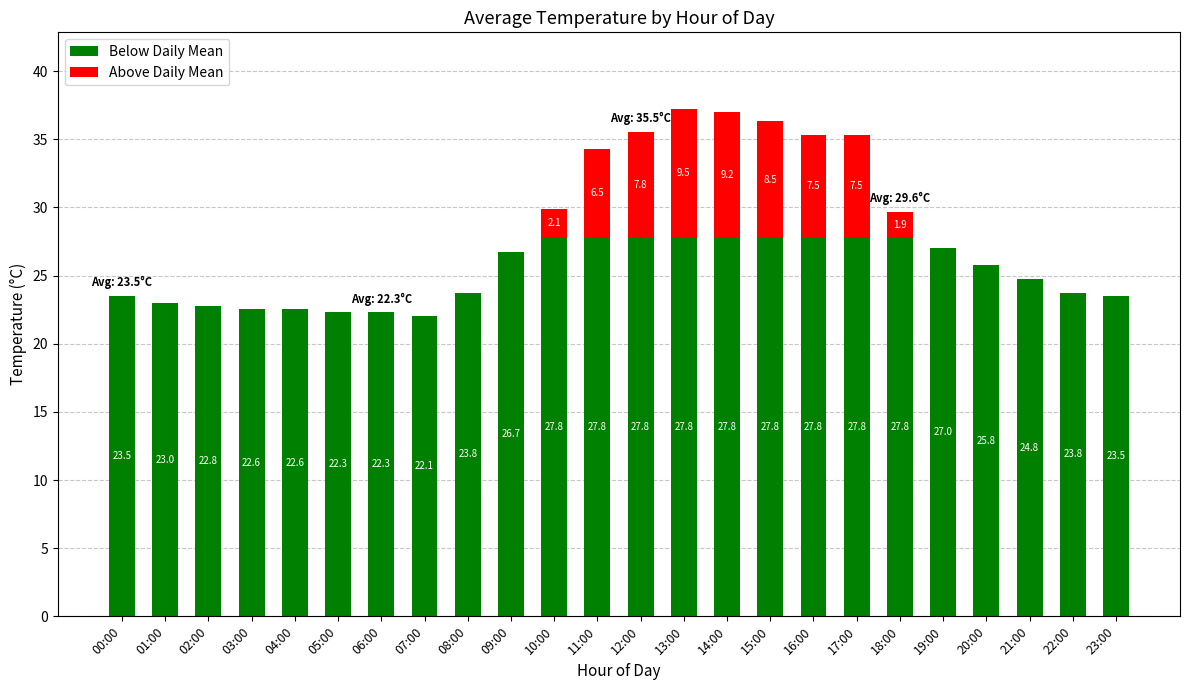

At which category is the sum across all series the highest?

13:00